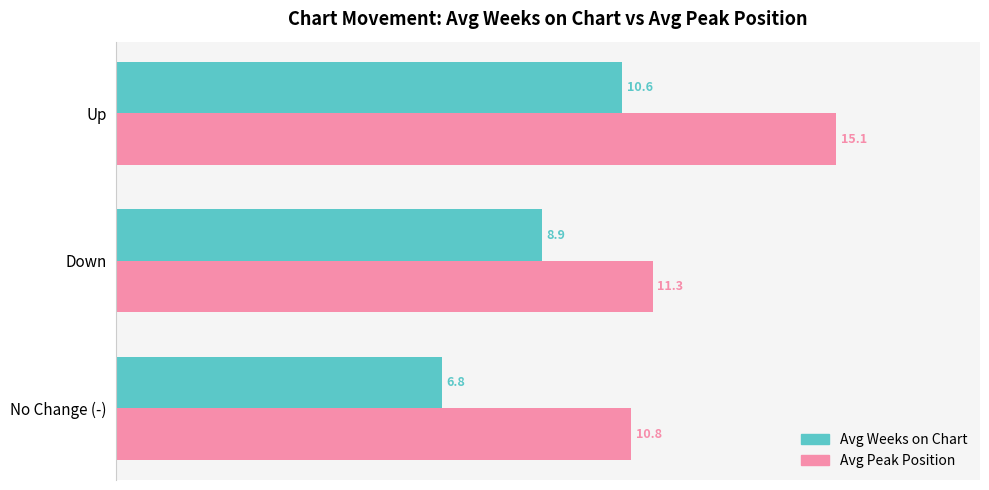

What is the sum of all Avg Peak Position values?

37.2